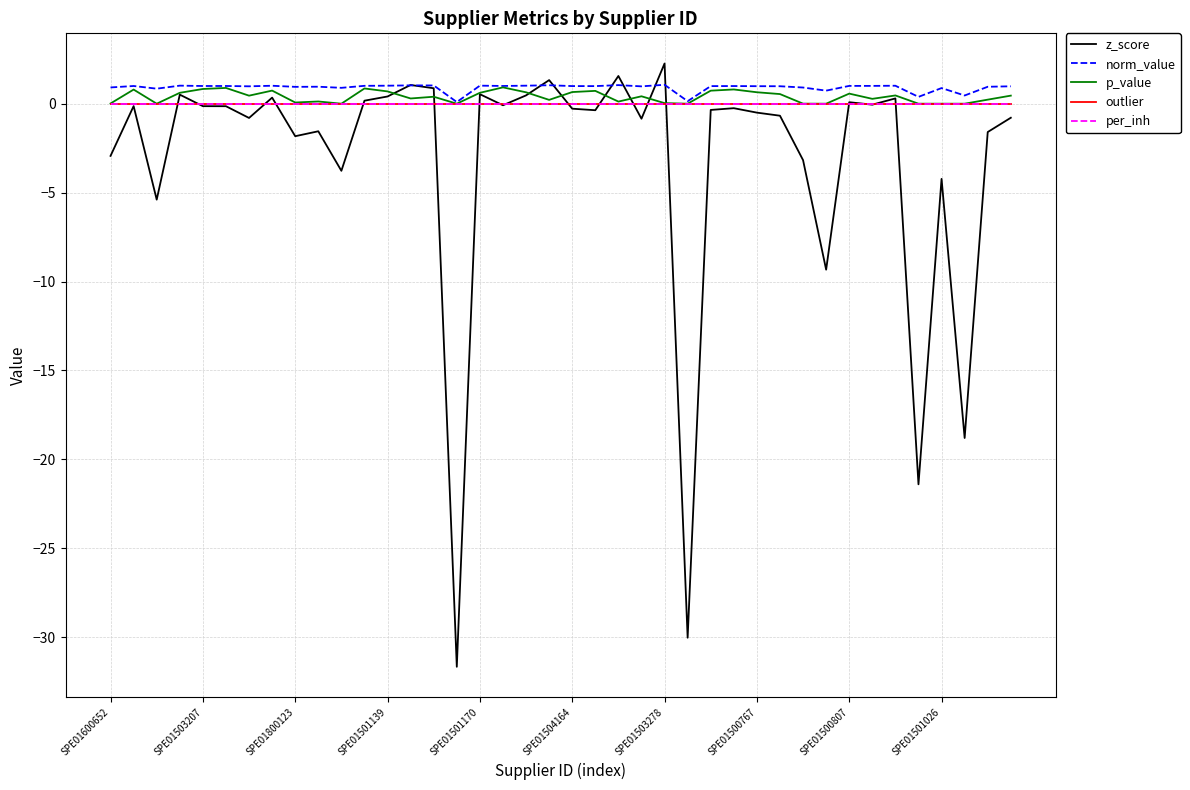

Is this an area chart (filled region under the line)?

No